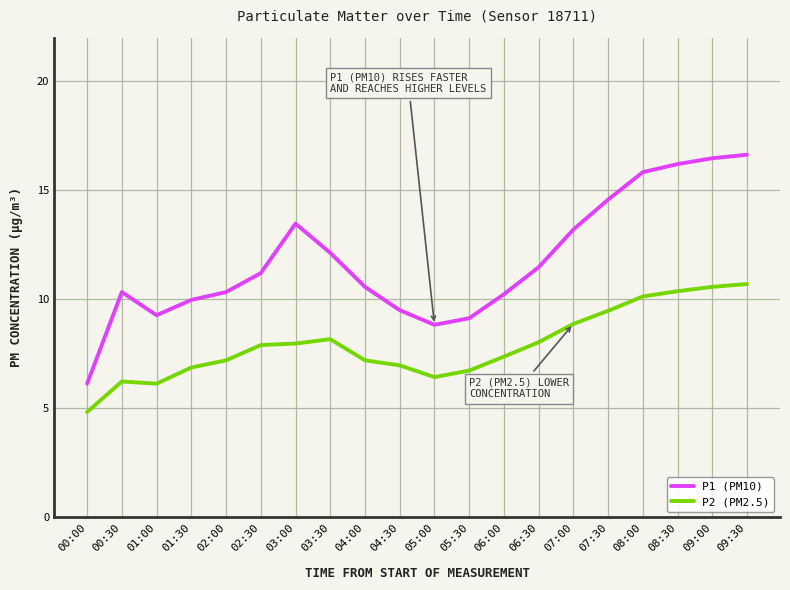

What is the difference between the highest and lowest values at 01:00?

3.1